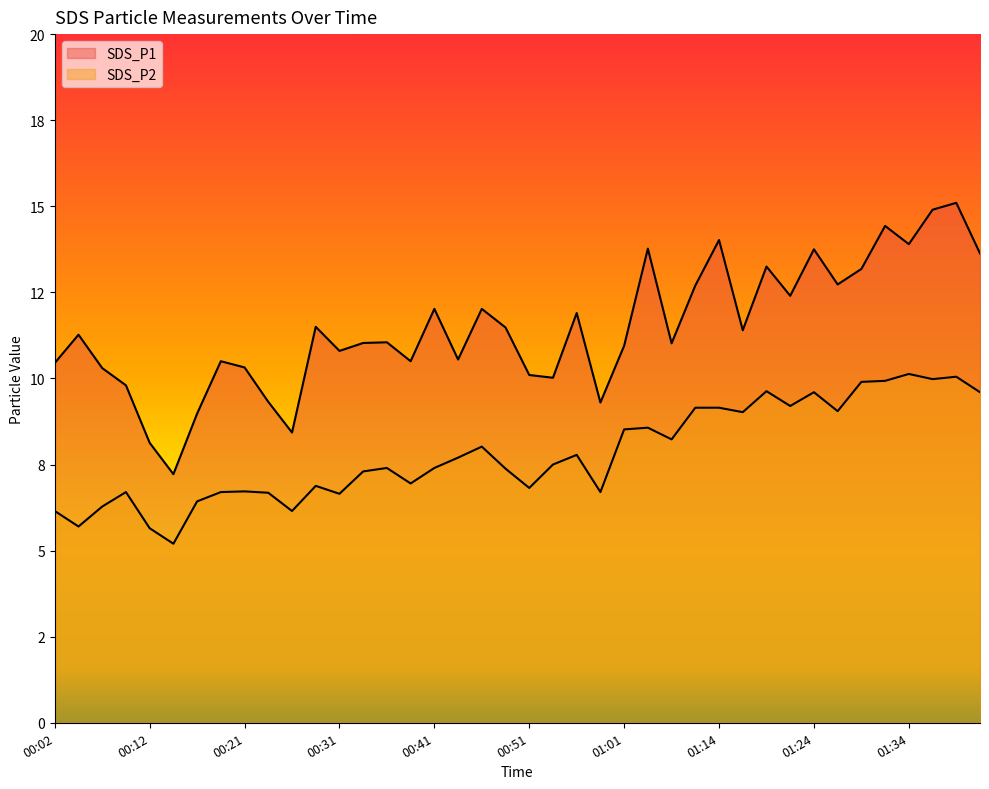

Reading right to left, extract all data points from this chart.

SDS_P1: 13.6	15.1	14.9	13.9	14.4	13.2	12.7	13.8	12.4	13.2	11.4	14.0	12.7	11.0	13.8	10.9	9.3	11.9	10.0	10.1	11.5	12.0	10.6	12.0	10.5	11.1	11.0	10.8	11.5	8.4	9.3	10.3	10.5	9.0	7.2	8.1	9.8	10.3	11.3	10.4
SDS_P2: 9.6	10.1	10.0	10.1	9.9	9.9	9.1	9.6	9.2	9.6	9.0	9.2	9.2	8.2	8.6	8.5	6.7	7.8	7.5	6.8	7.4	8.0	7.7	7.4	7.0	7.4	7.3	6.7	6.9	6.2	6.7	6.7	6.7	6.4	5.2	5.7	6.7	6.3	5.7	6.2